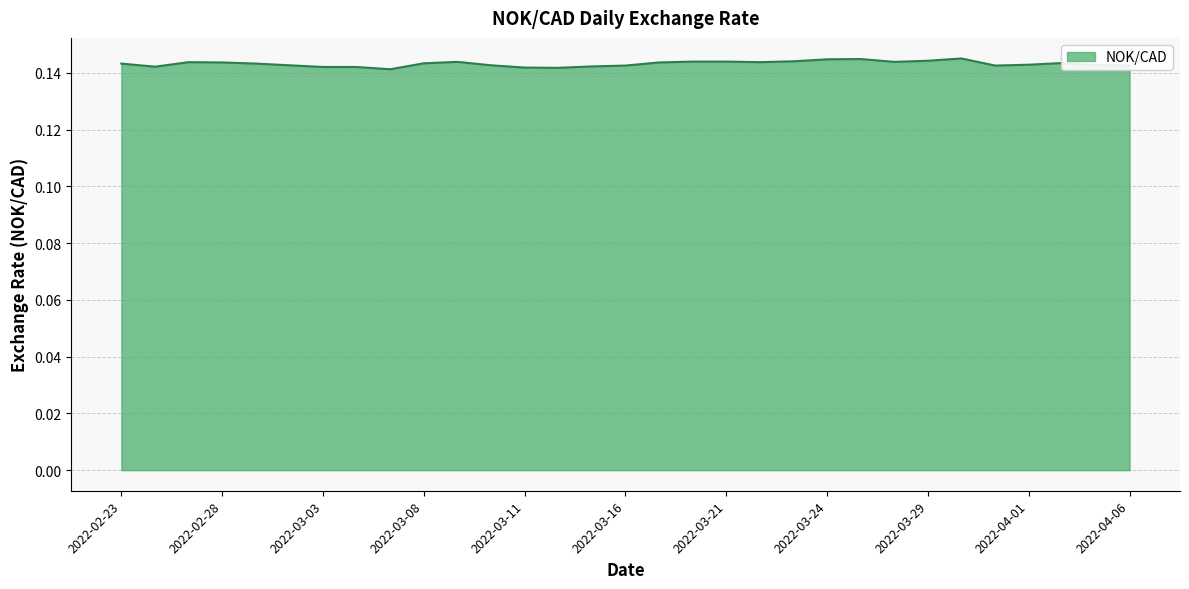

How many interior local valleys (lower than both neighbors) does the data have?

6